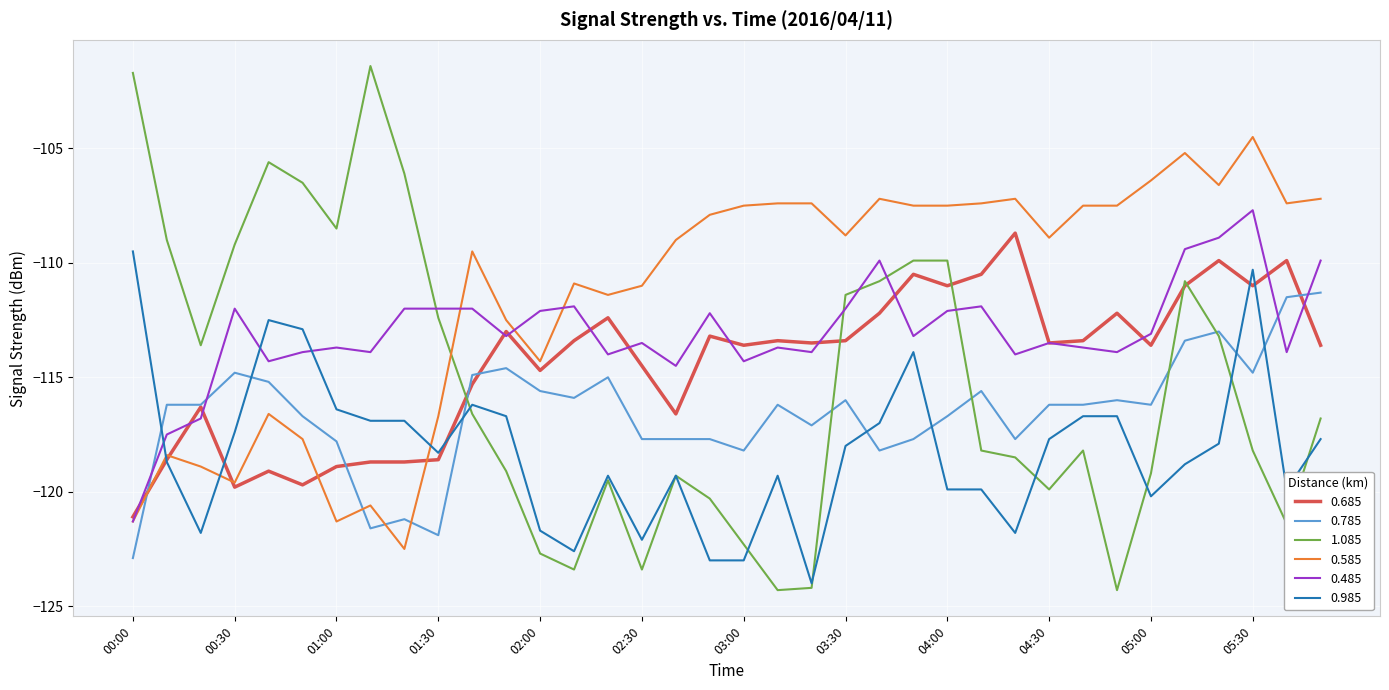

How many lines are shown in the chart?

6